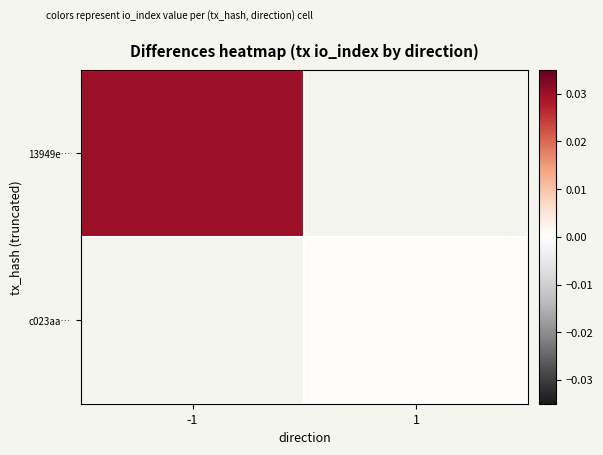

At which category does the chart reach its peak across all series?

-1